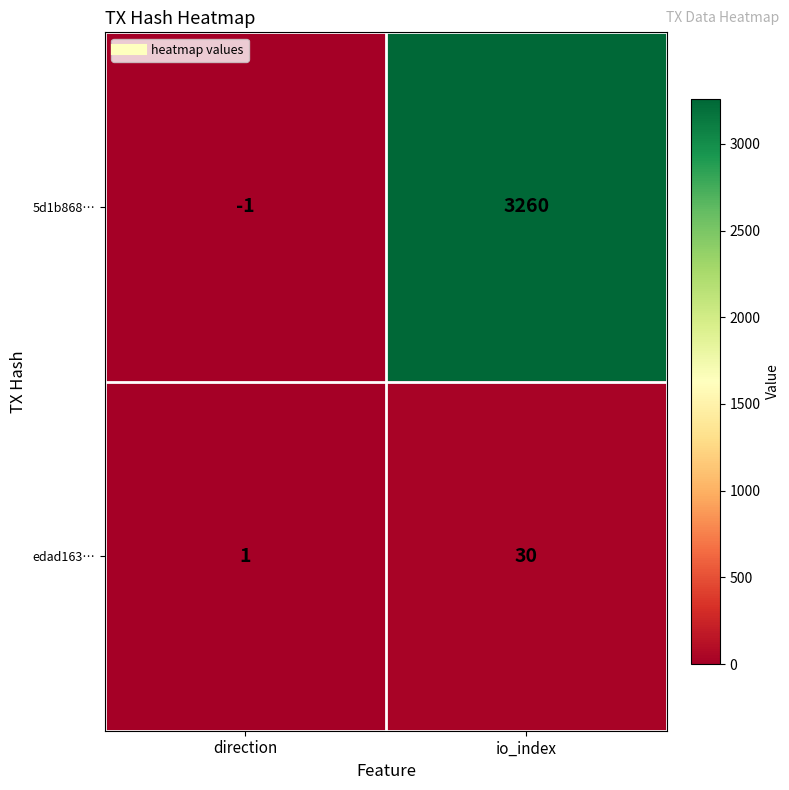

What is the smallest value displayed?

-1